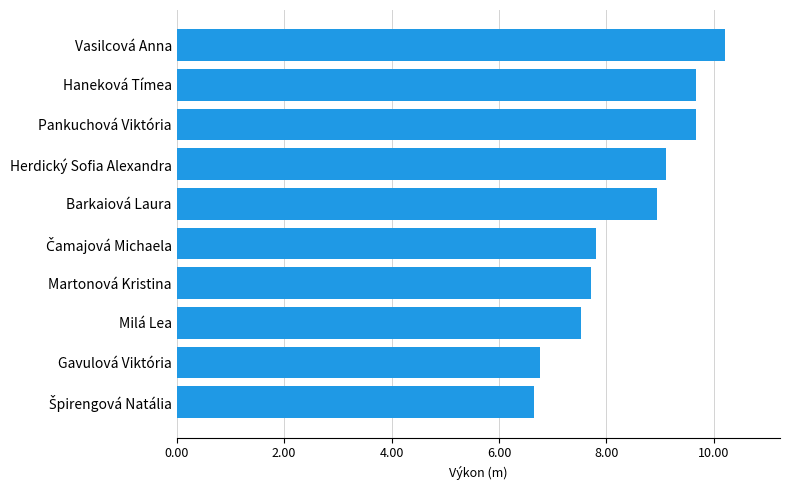

Which has a higher value, Vasilcová Anna or Barkaiová Laura?

Vasilcová Anna